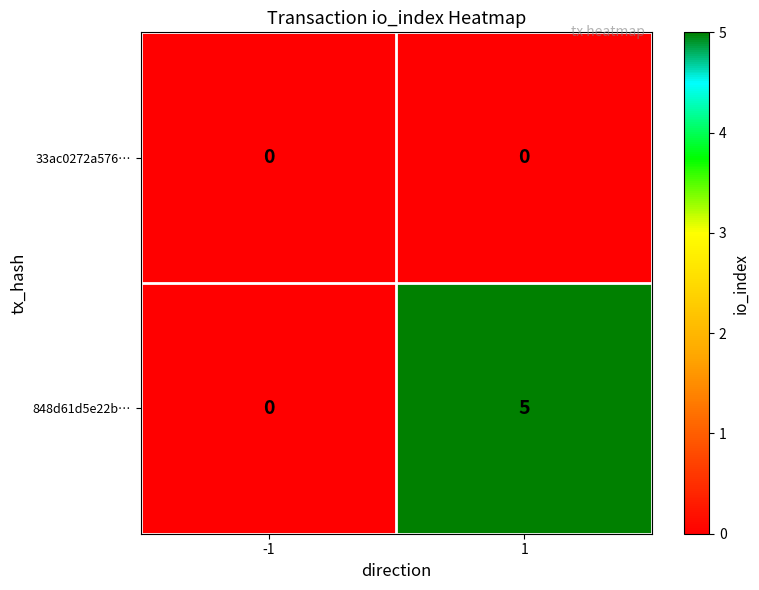

What is the greatest value displayed?

5